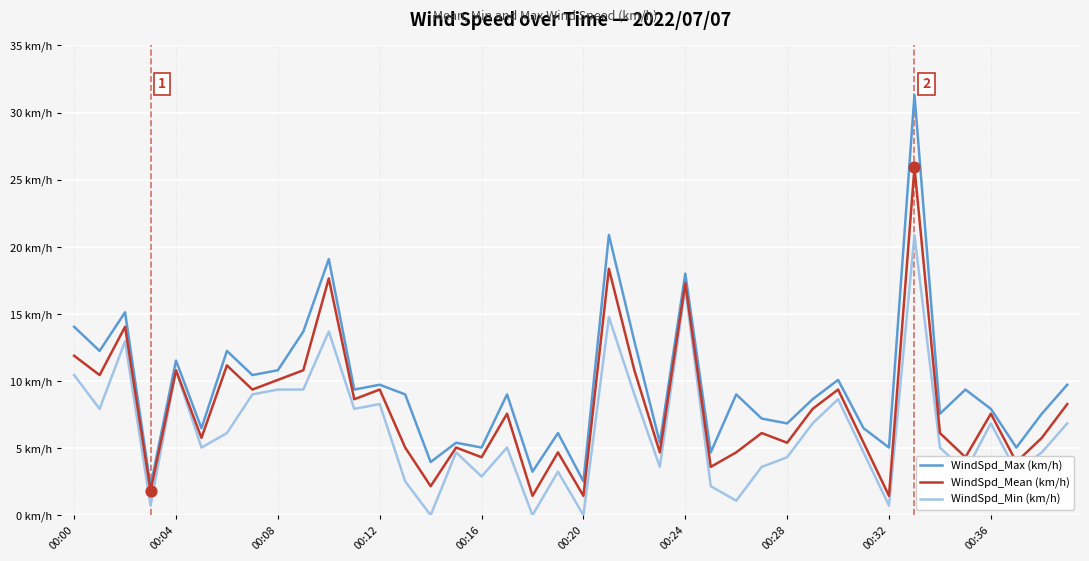

Which series has the largest total across all categories?

WindSpd_Max (km/h)